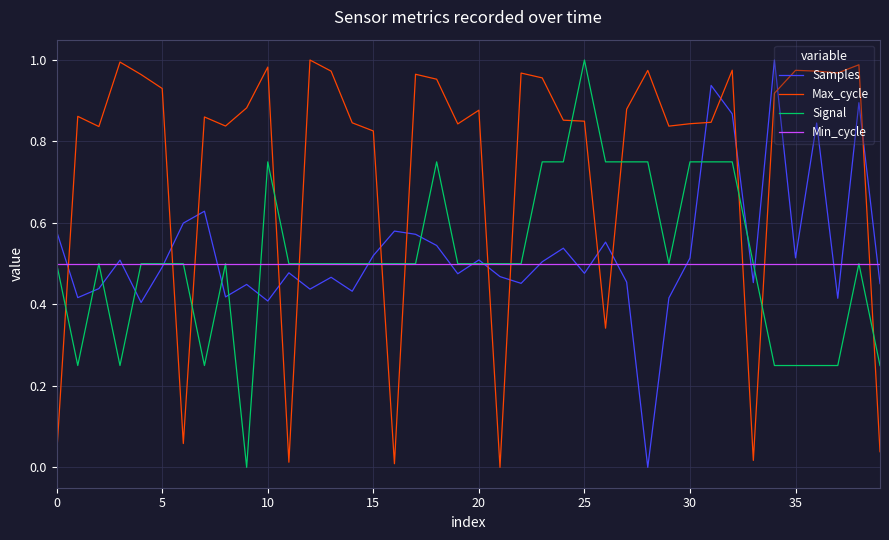

Which series has the largest total across all categories?

Max_cycle